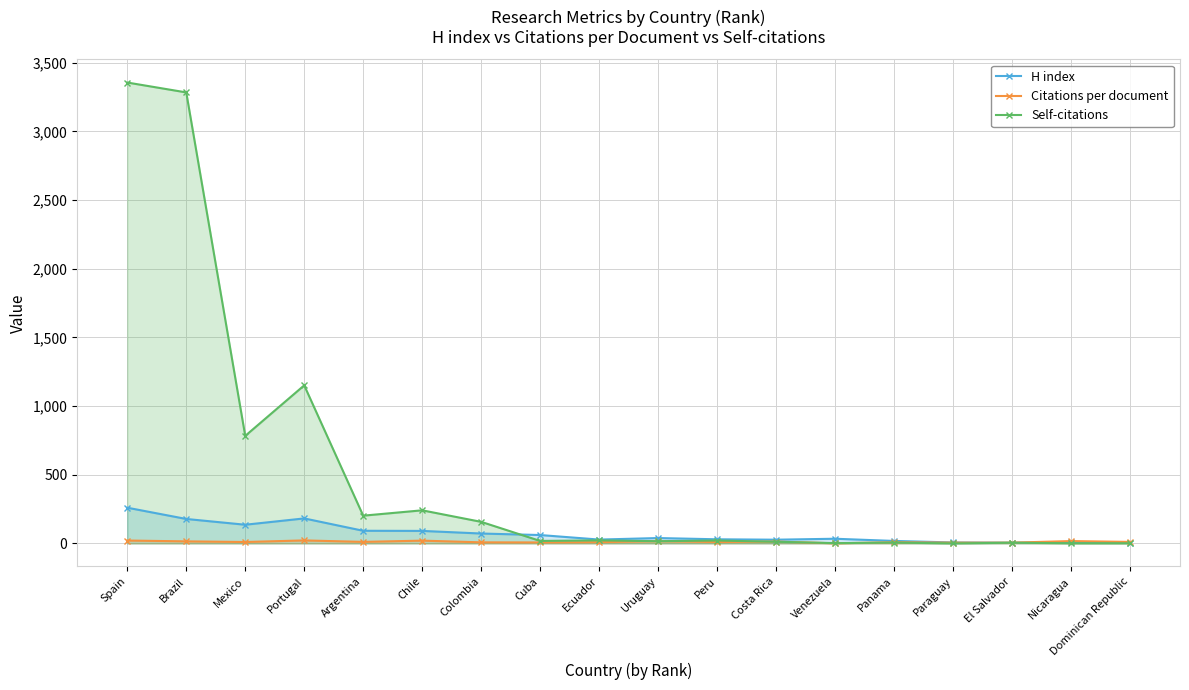

What position from the right is Nicaragua?

2